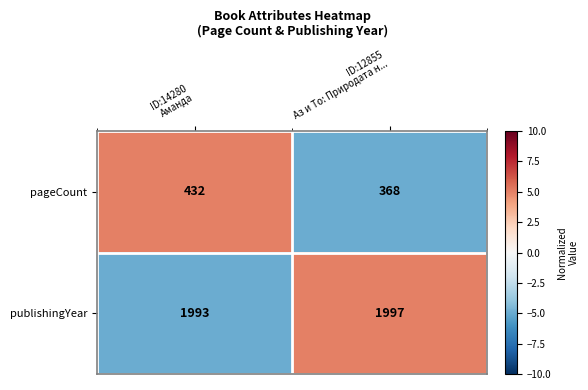

Which series has the widest spread of values?

pageCount